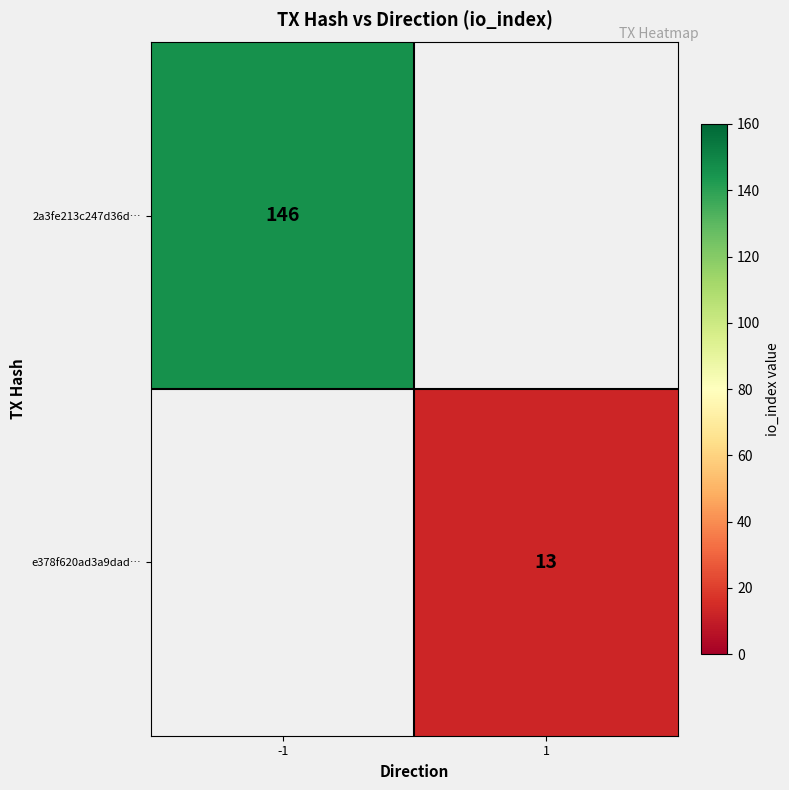

The value of 2a3fe213c247d36d… at -1 is 69. True or false?

False